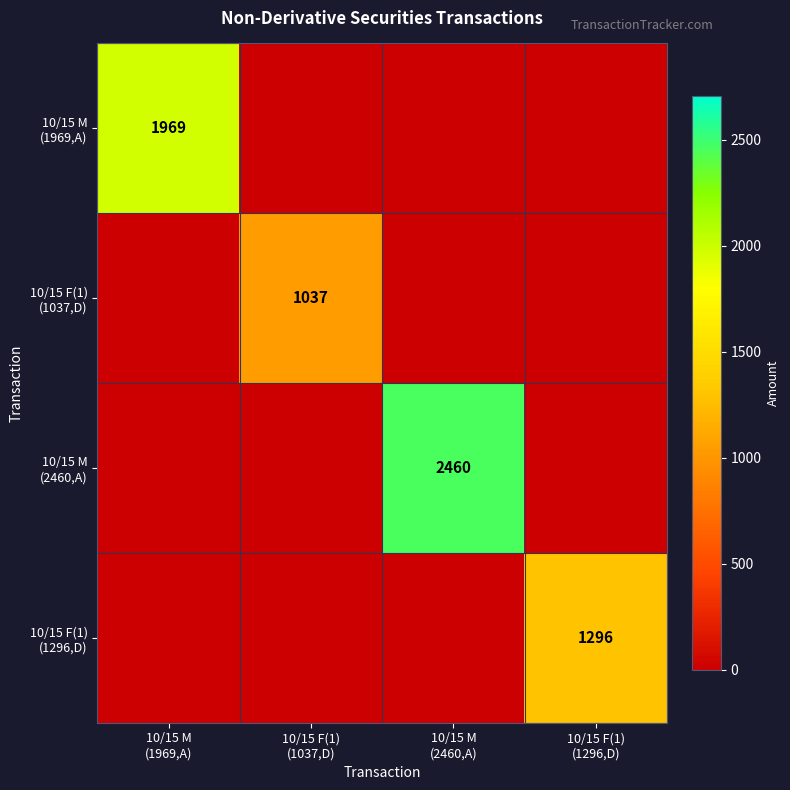

At how many categories does at least one series exceed 186?

4